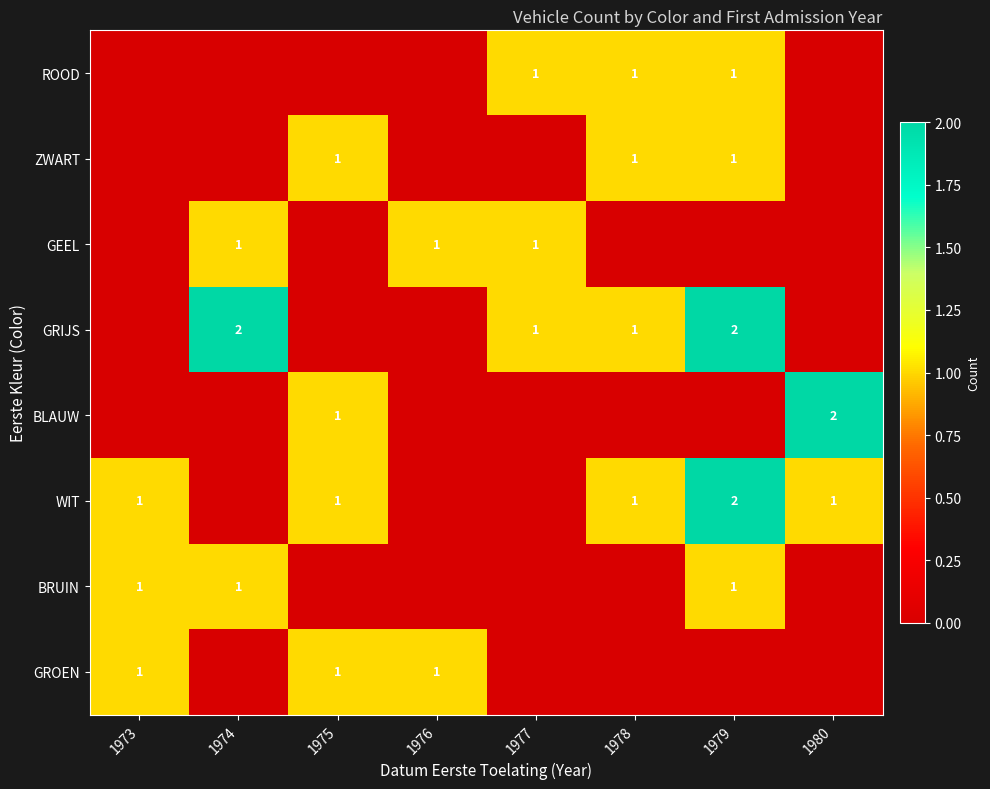

How many data points does each series have?

8